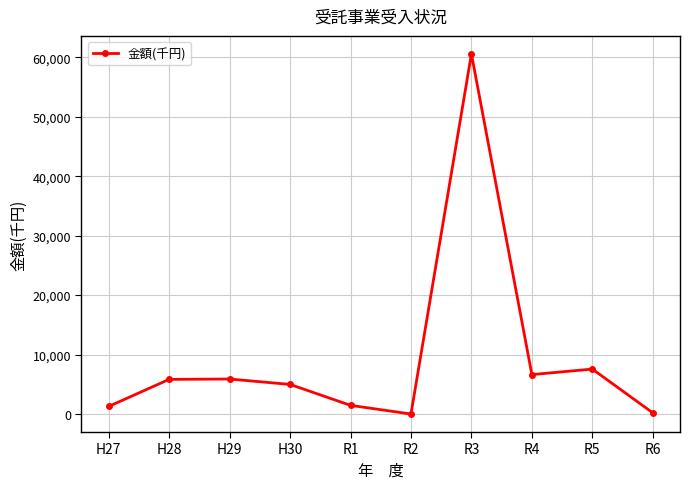

The chart shows a value of 1278 at H27. True or false?

True